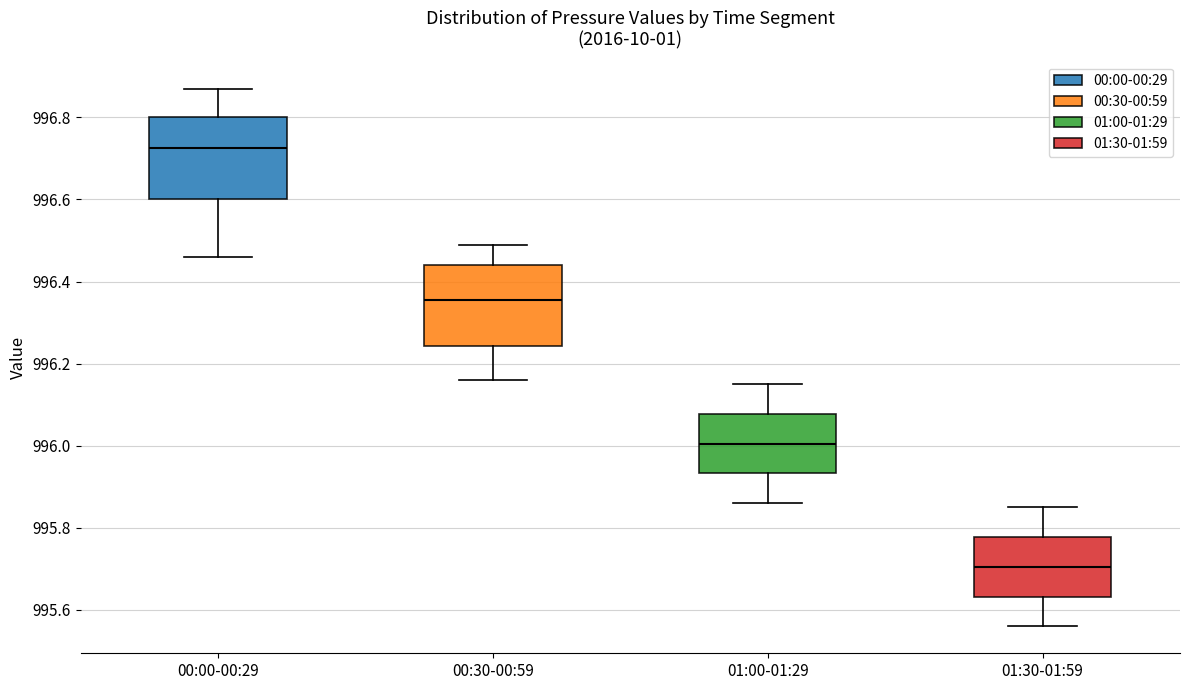

Reading left to right, read every box against the y-axis: the position of its median line, the range the box covers, and the ends of its whiskers. The values are not printed on the chart, so give them approximately, as read against the axis.

00:00-00:29: median 996.72, box 996.60 to 996.80, whiskers 996.46 to 996.88
00:30-00:59: median 996.36, box 996.24 to 996.44, whiskers 996.16 to 996.50
01:00-01:29: median 996.00, box 995.94 to 996.08, whiskers 995.86 to 996.16
01:30-01:59: median 995.70, box 995.64 to 995.78, whiskers 995.56 to 995.86